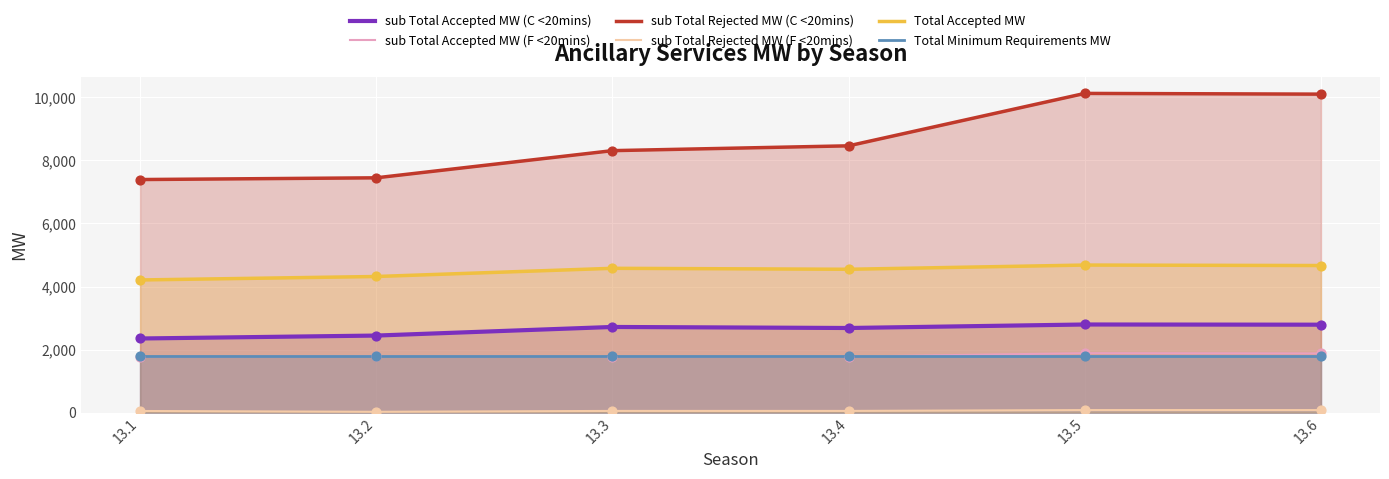

At how many categories does at least one series exceed 2379?

6